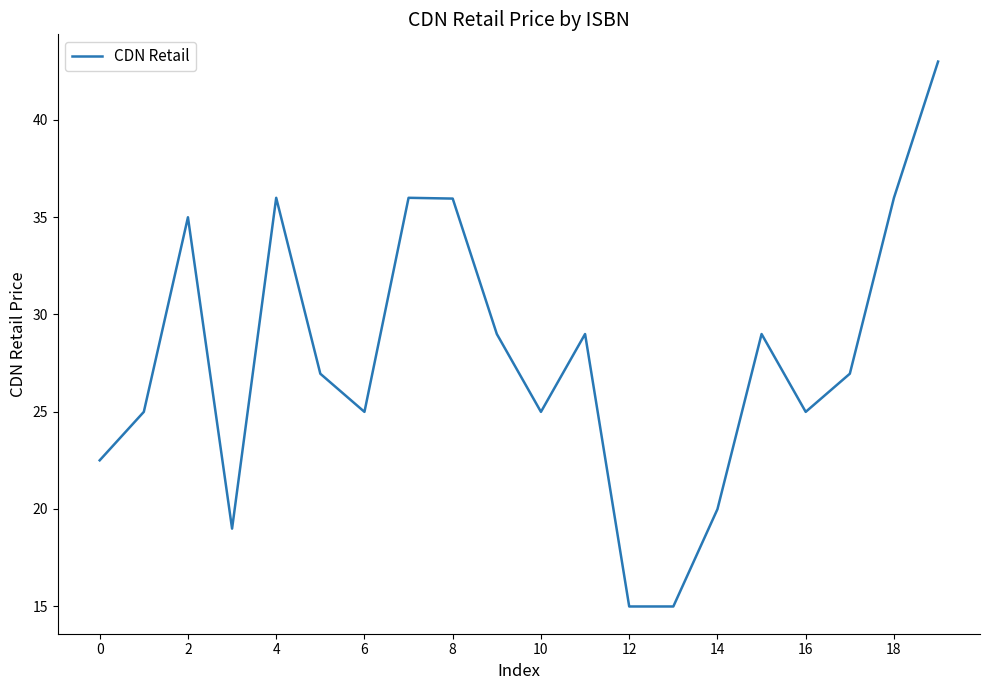

What is the difference between the maximum and minimum values?

28.0